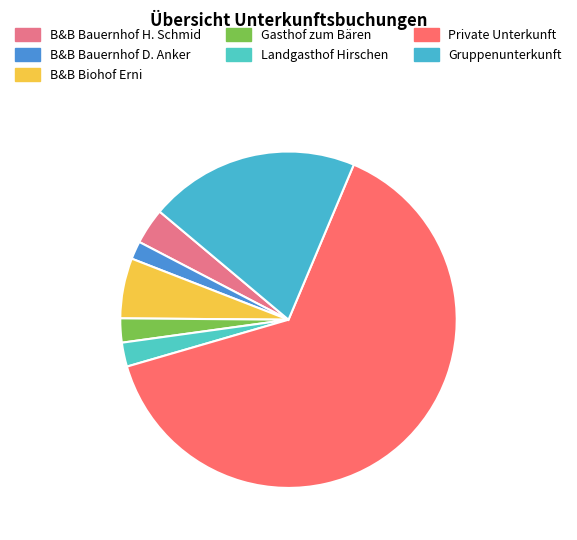

Between Gruppenunterkunft and B&B Biohof Erni, which is larger?

Gruppenunterkunft